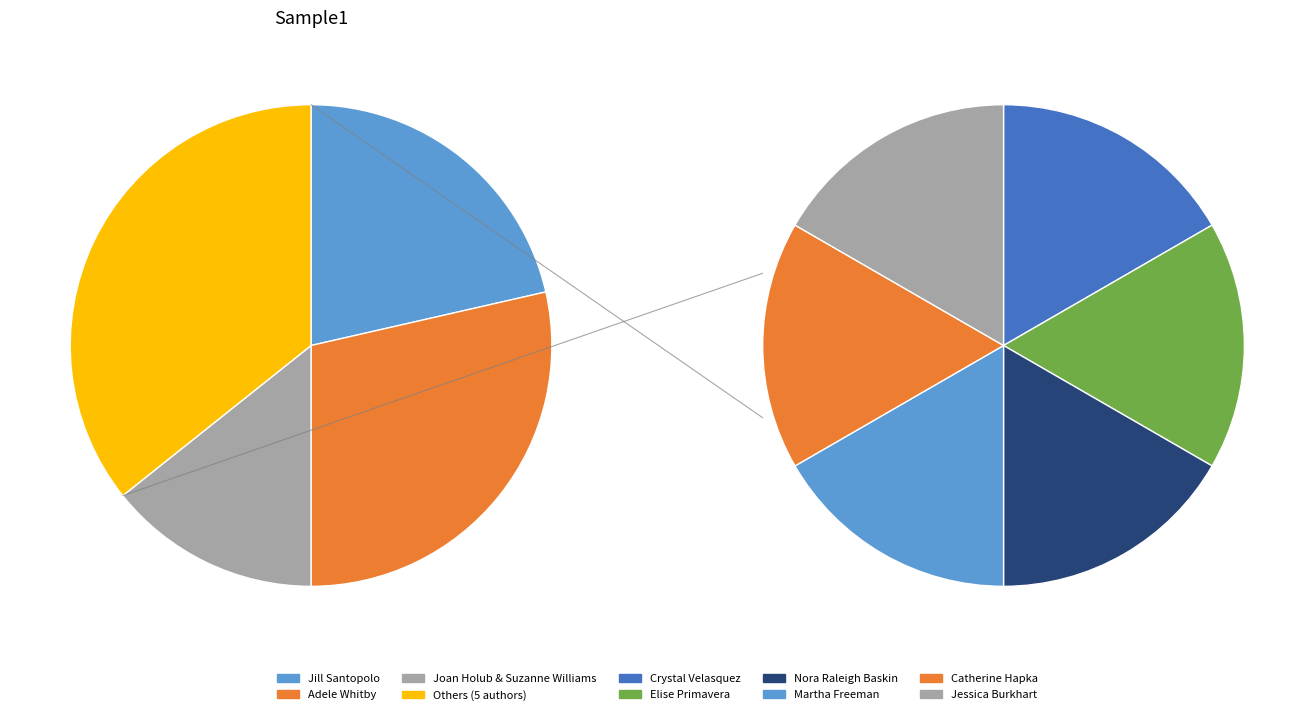

The Elise Primavera slice represents 7% of the pie. True or false?

True